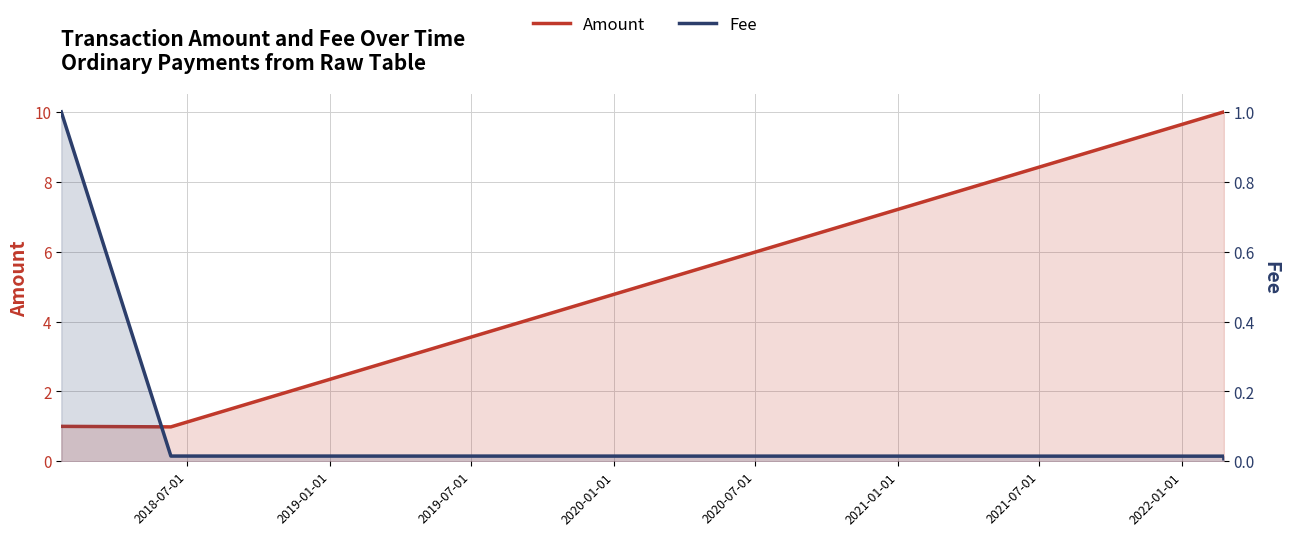

Which series has the widest spread of values?

Amount